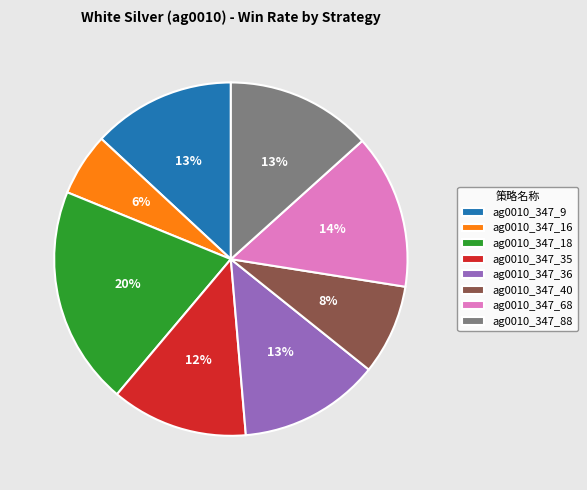

Is it true that ag0010_347_68 is 26% of the pie?

False